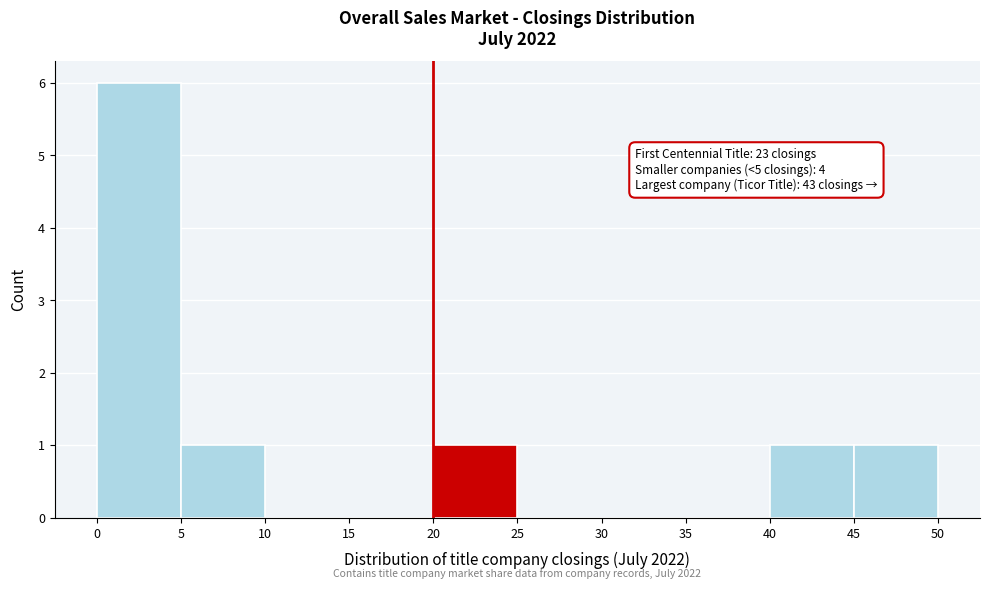

Over which range of the x-axis is the bar tallest?

0 to 5